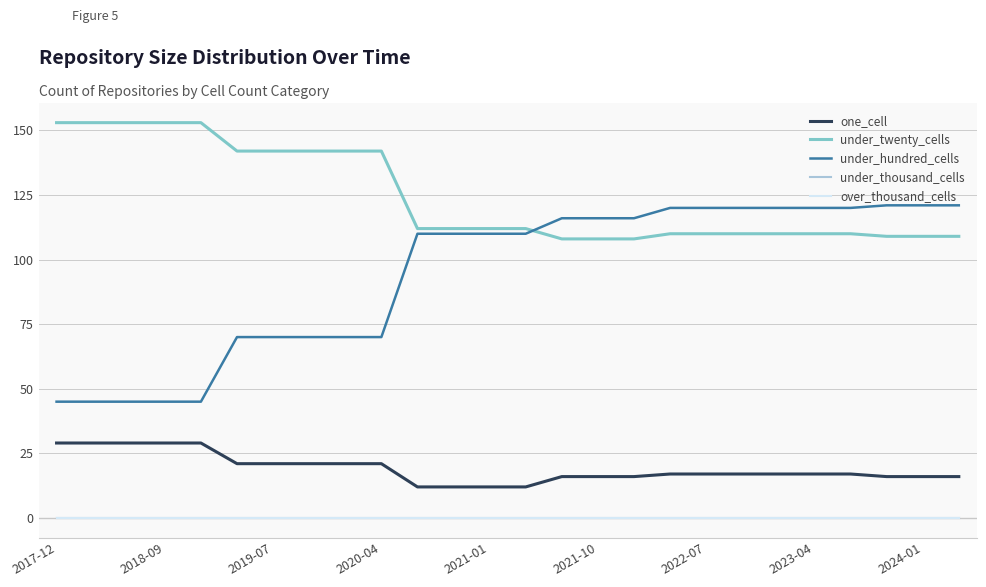

How many lines are shown in the chart?

5